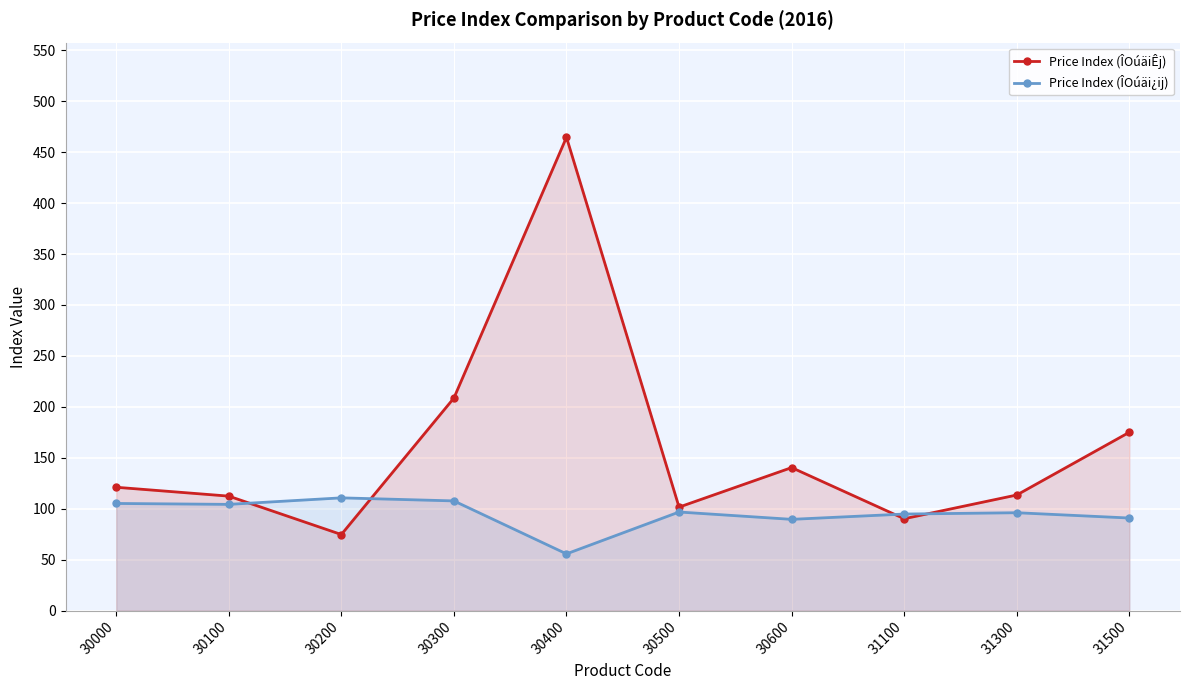

At 31300, list the series in order from smallest to largest.

Price Index (ÎOúäi¿ij), Price Index (ÎOúäiÊj)